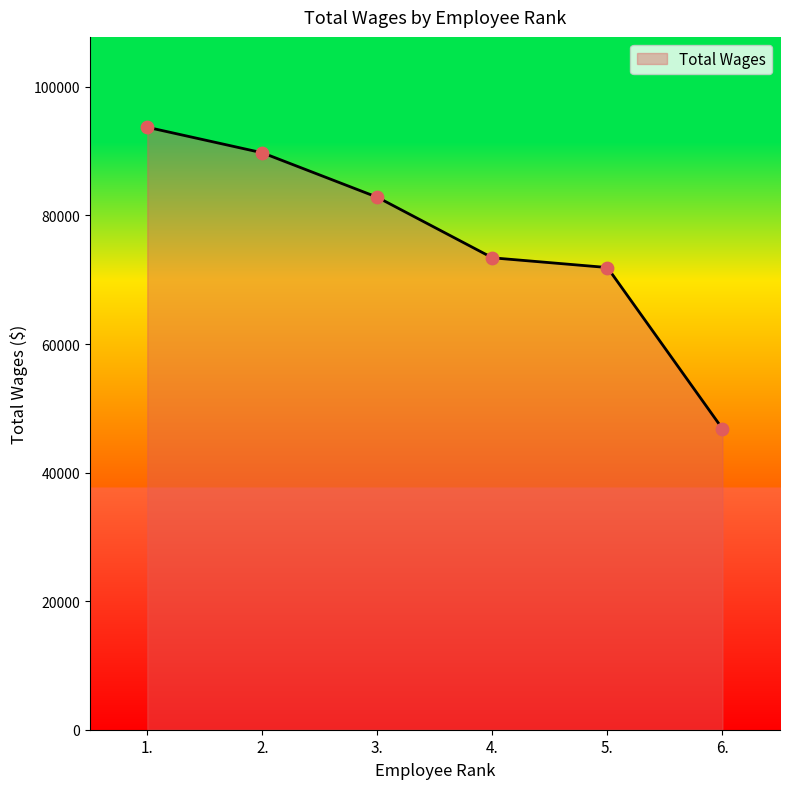

Approximately how many times larger is the value at 2. compared to 5.?

1.2